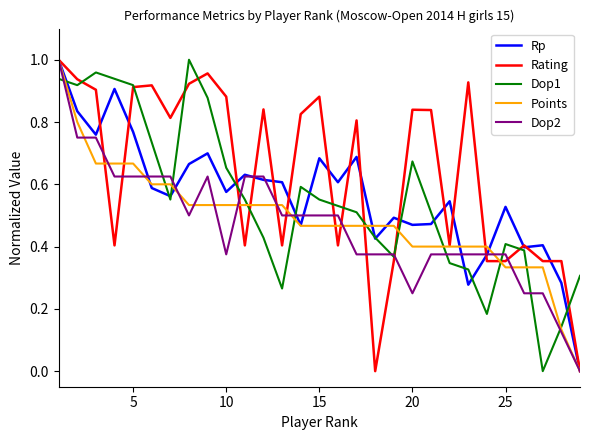

Is it true that Rating equals 0.5 at 5?

False